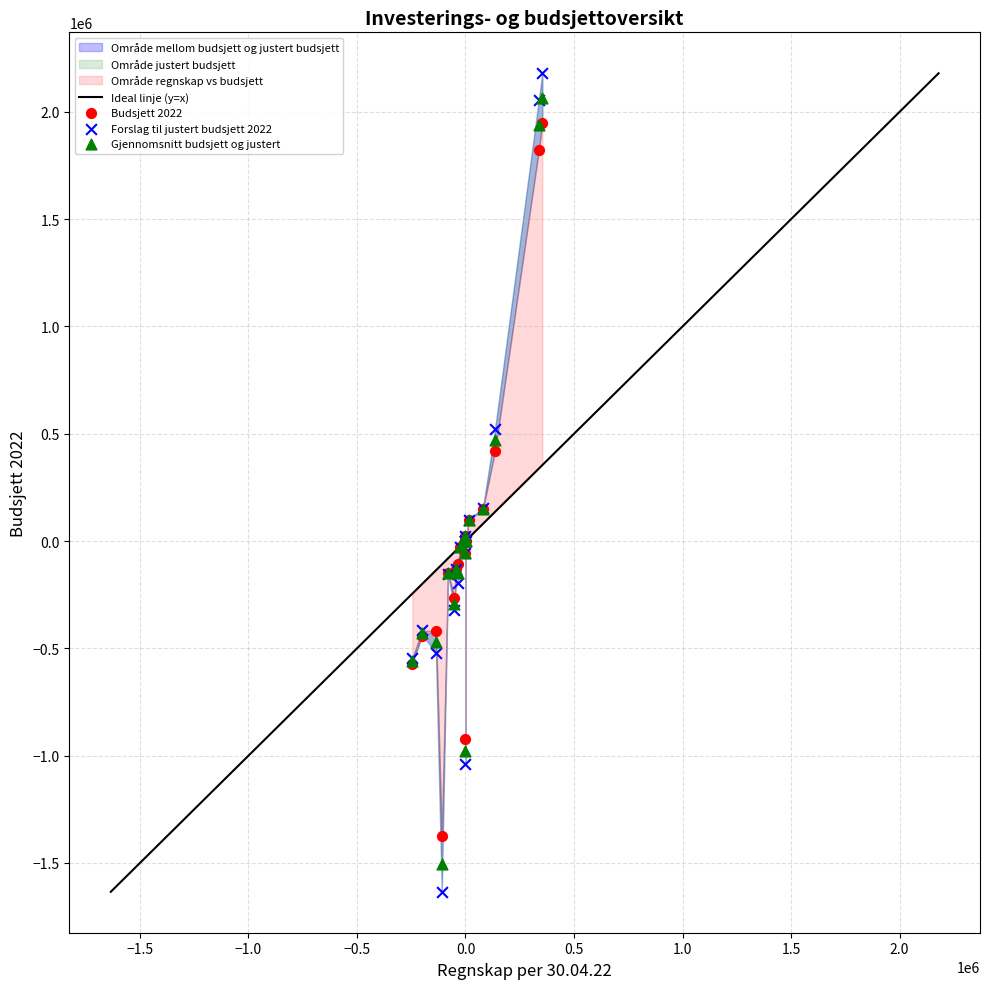

Which series reaches the minimum Y coordinate?

Forslag til justert budsjett 2022